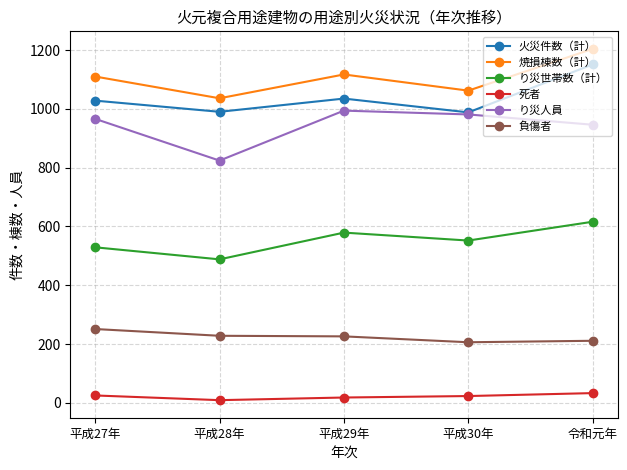

At which label does 負傷者 reach its peak?

平成27年